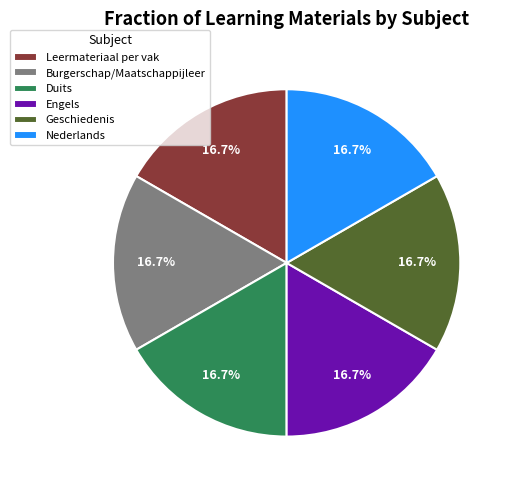

What is the ratio of the value at Leermateriaal per vak to the value at Nederlands?

1.0